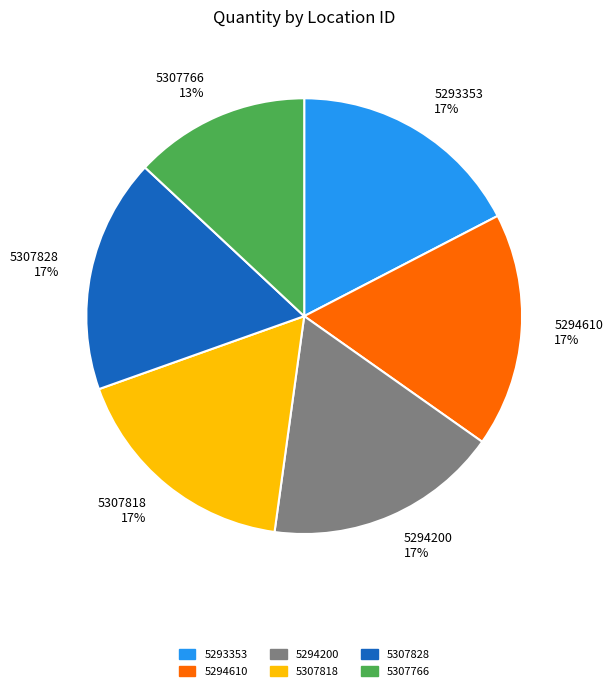

Combined, do 5307818 and 5293353 account for over 50%?

No